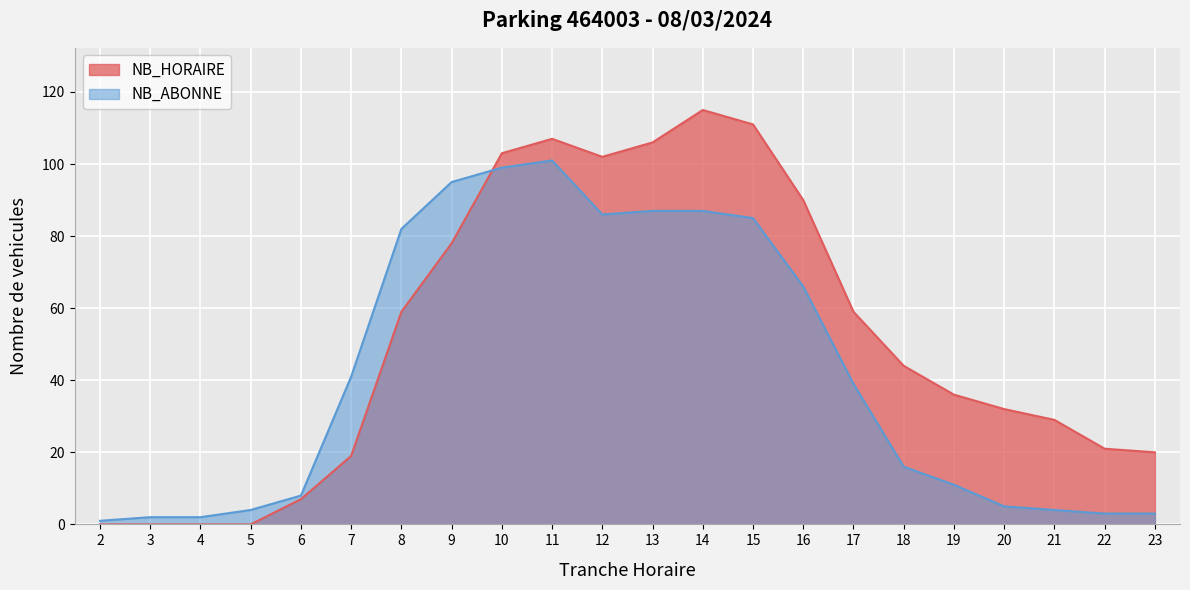

Where is NB_ABONNE nearest to the value 51?

7